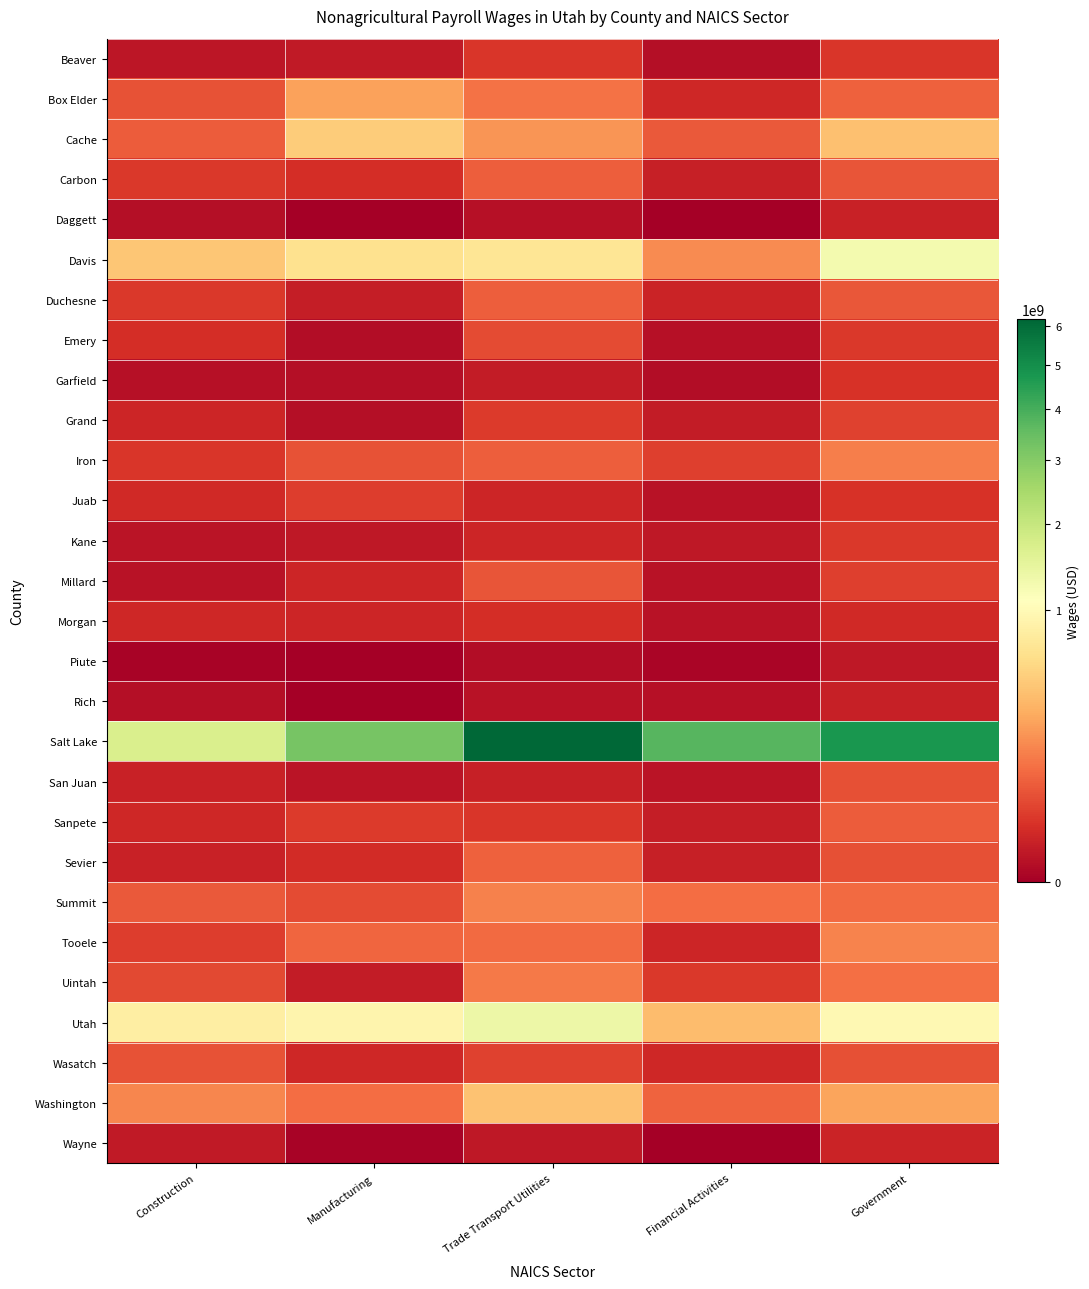

List the series in order of their peak value, highest first.

Salt Lake, Utah, Davis, Cache, Washington, Box Elder, Tooele, Summit, Iron, Uintah, Sevier, Duchesne, Carbon, Sanpete, Millard, Wasatch, San Juan, Emery, Grand, Juab, Kane, Beaver, Garfield, Morgan, Wayne, Daggett, Rich, Piute